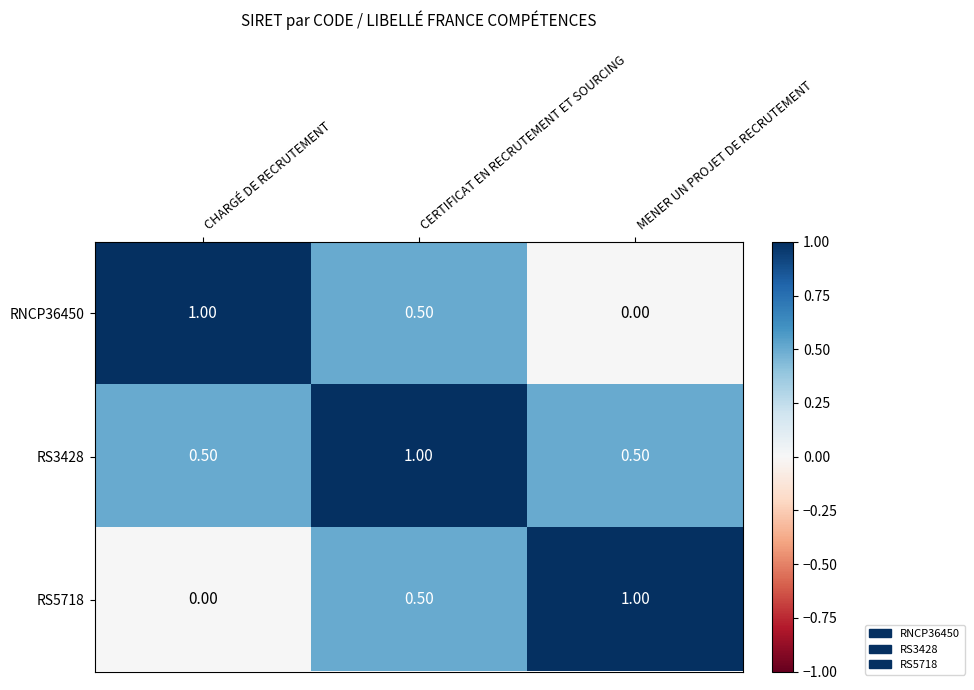

Rank the series at CHARGÉ DE RECRUTEMENT from highest to lowest value.

RNCP36450, RS3428, RS5718